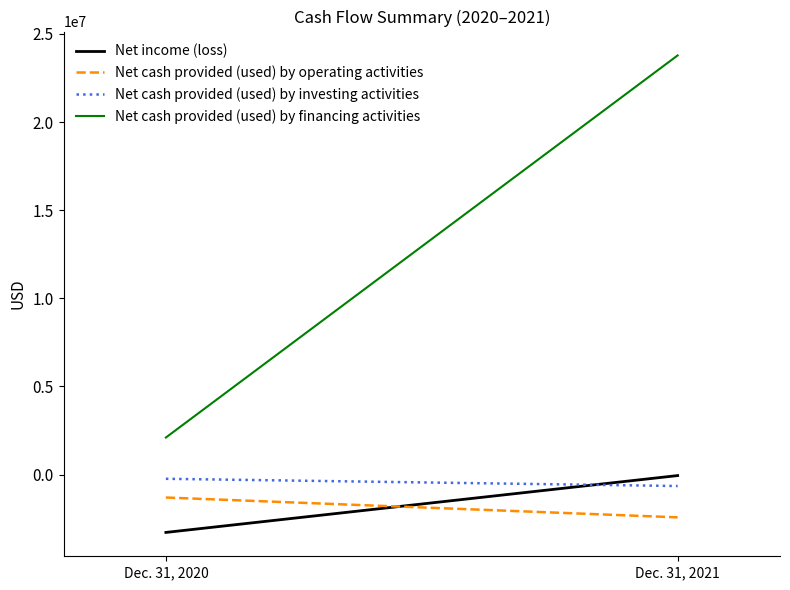

At which category is the sum across all series the highest?

Dec. 31, 2021